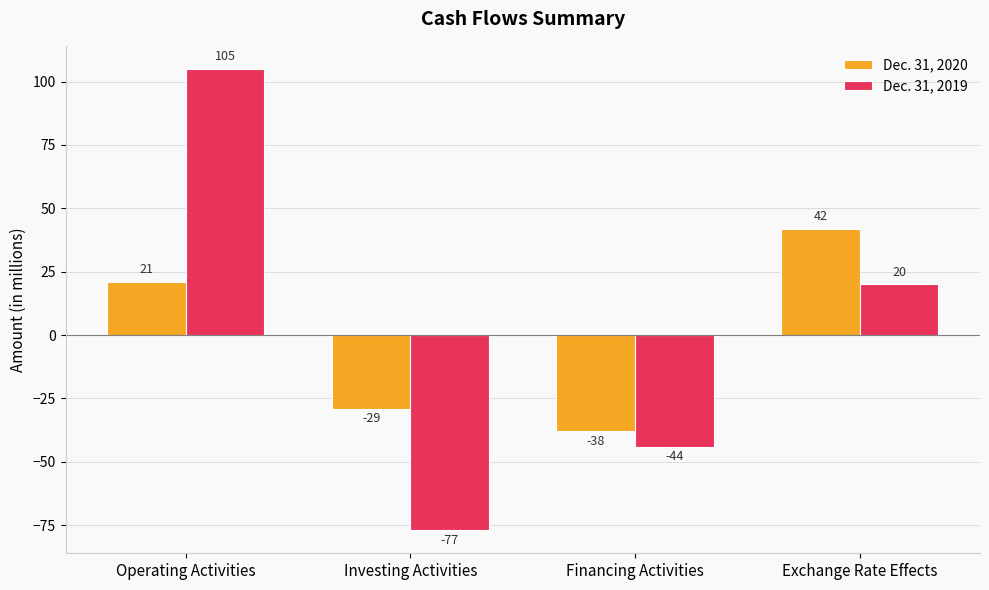

What is the difference between the highest and lowest values at Investing Activities?

48